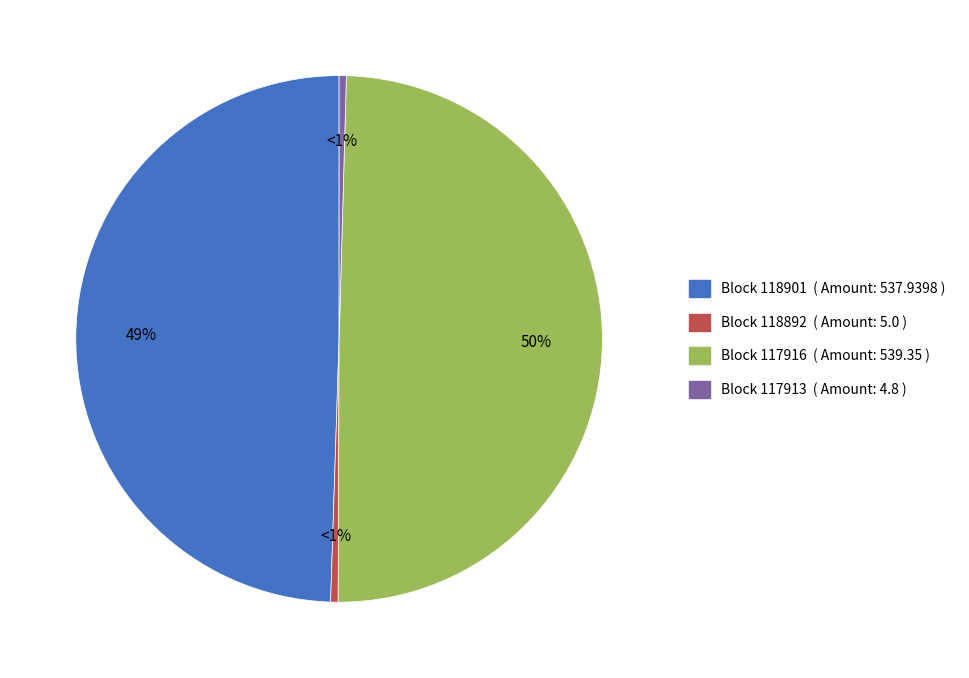

Is it true that 117916 is 50% of the pie?

True